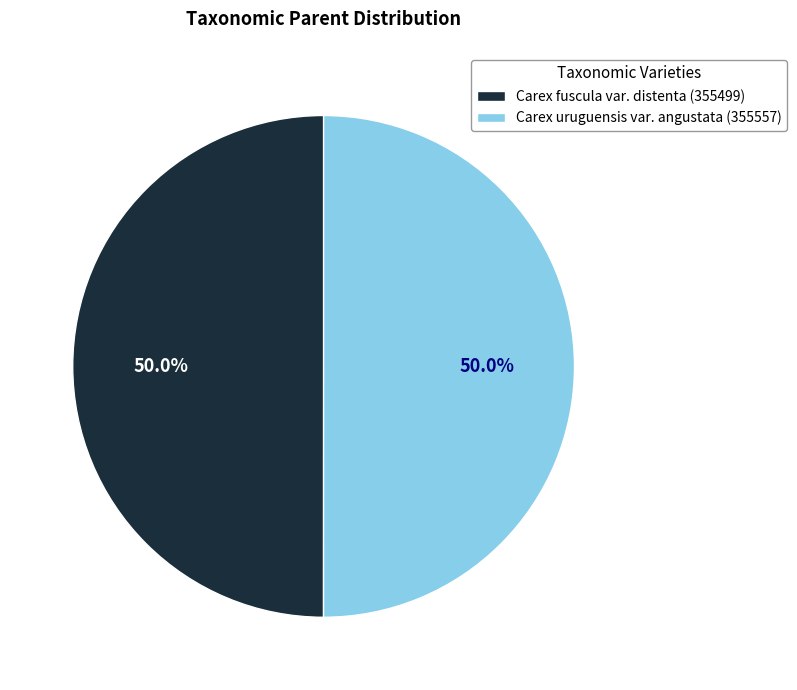

To the nearest percent, what percentage of the pie is Carex uruguensis var. angustata (355557)?

50%